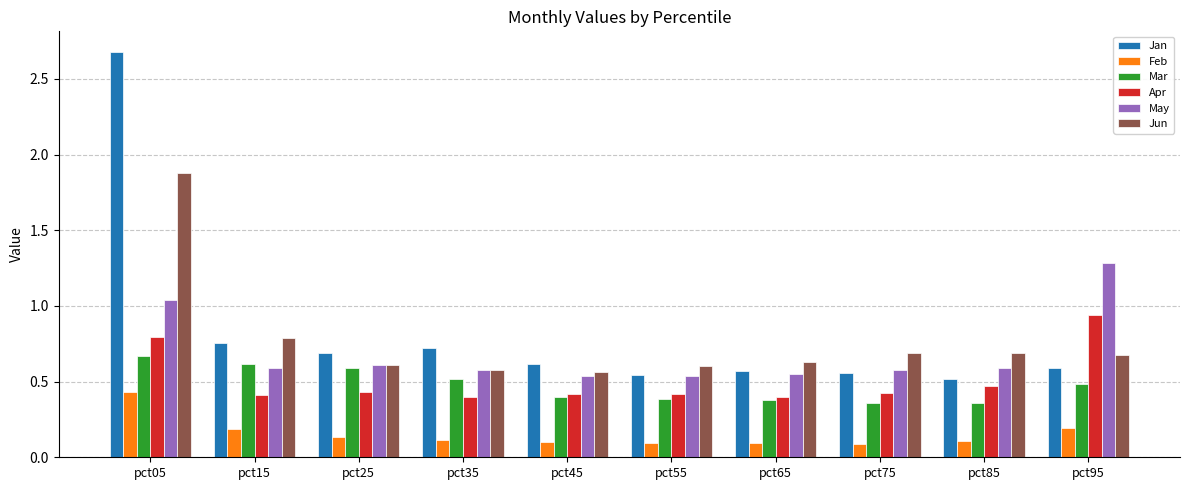

Which series changed the most between pct55 and pct85?

Jun